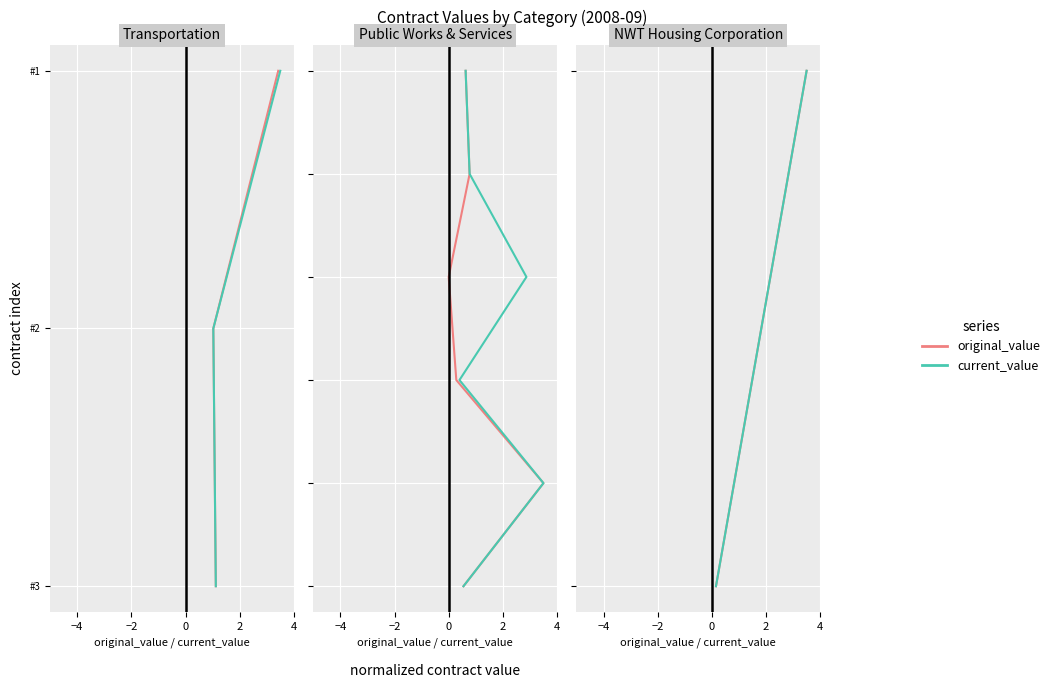

What are all the series names shown in the legend?

original_value, current_value